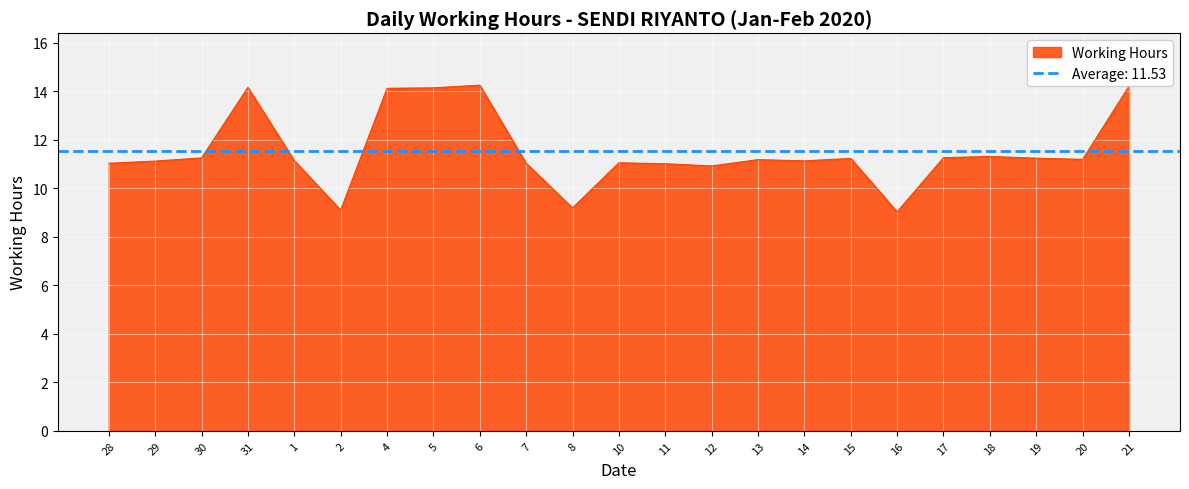

List the labels in order of value, smallest first.

16, 2, 8, 12, 11, 28, 7, 10, 29, 14, 1, 13, 20, 15, 19, 30, 17, 18, 4, 5, 31, 21, 6